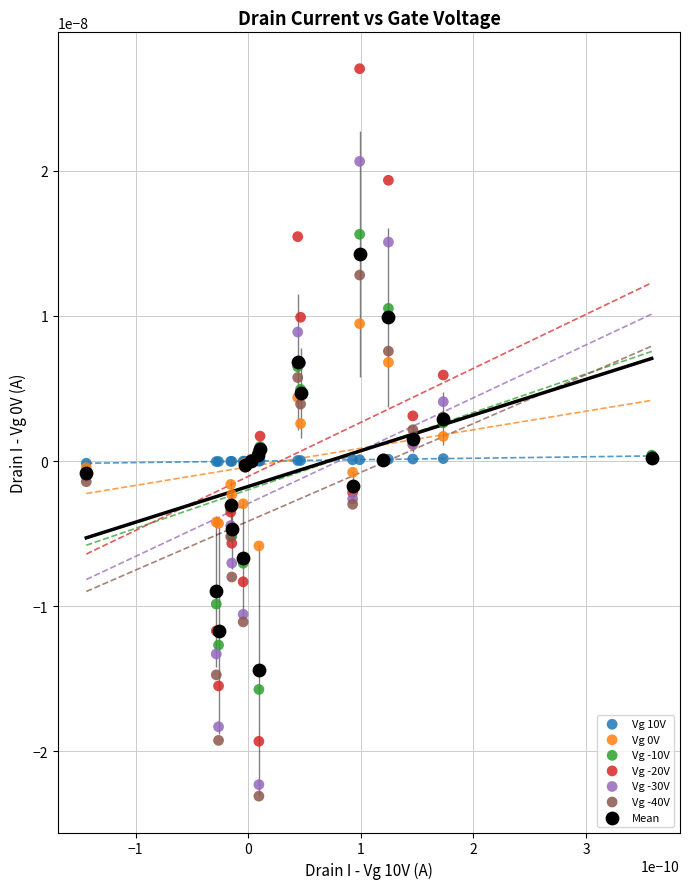

Which series contains the lowest Y value?

Vg -40V